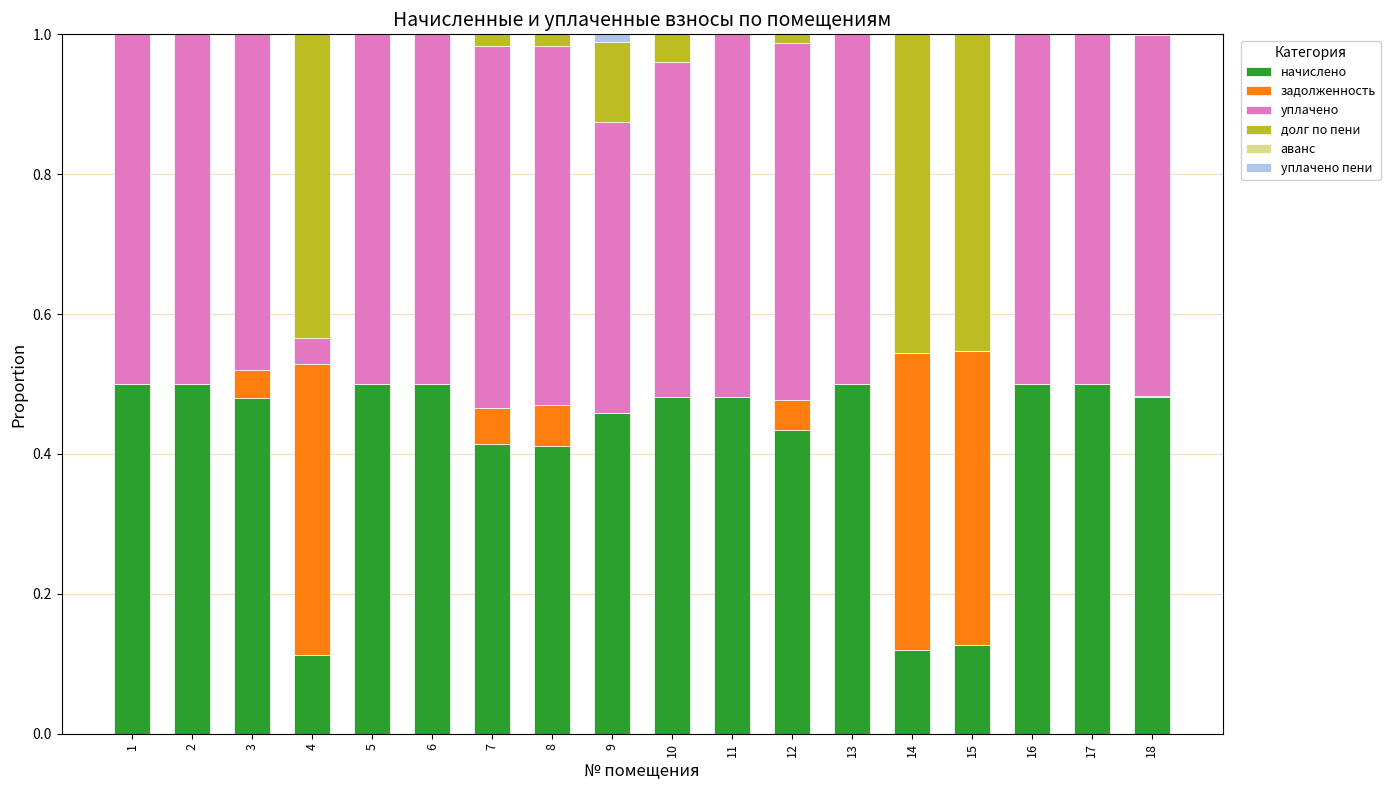

True or false: начислено has a value of 0.5 at 18.

True